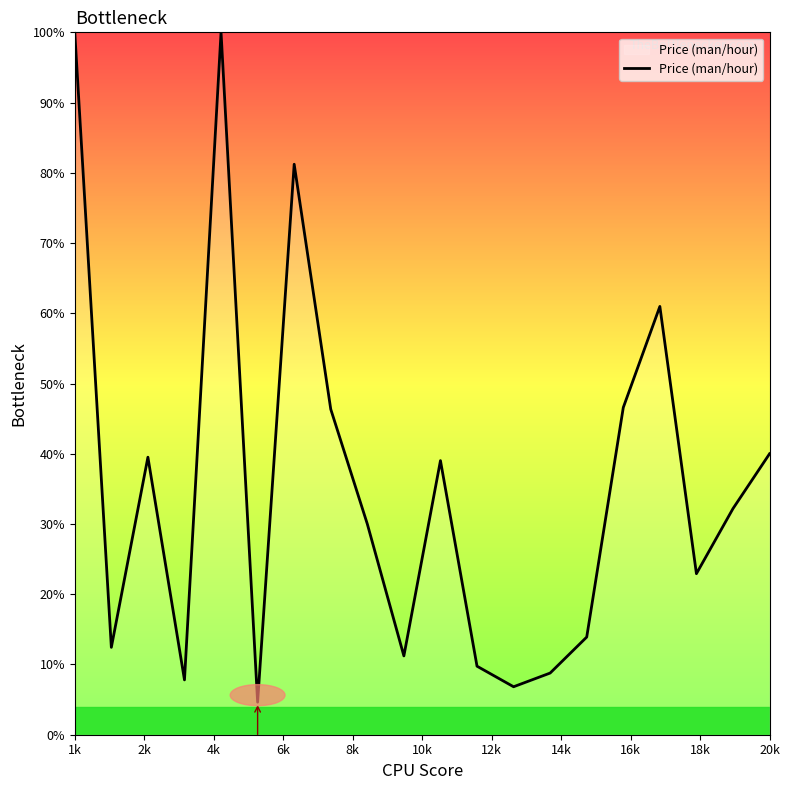

What is the difference between the maximum and minimum values?

95.4